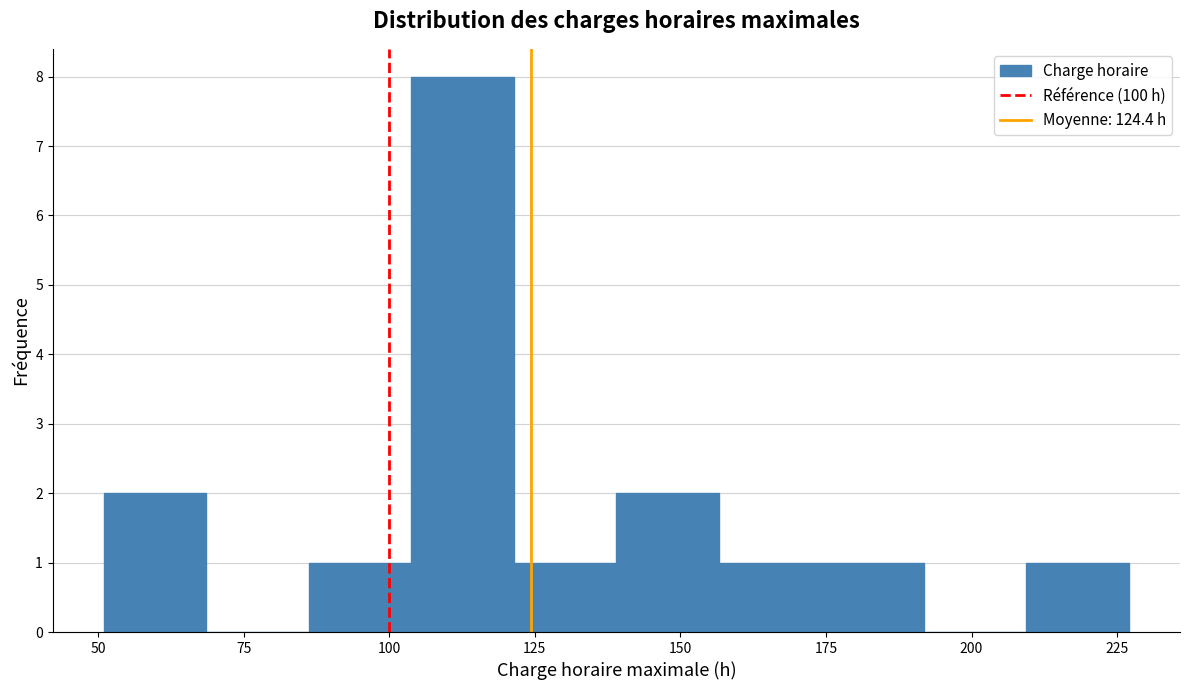

Around what value on the x-axis is the tallest bar? Give the approximate position of its centre, as read against the axis.

115